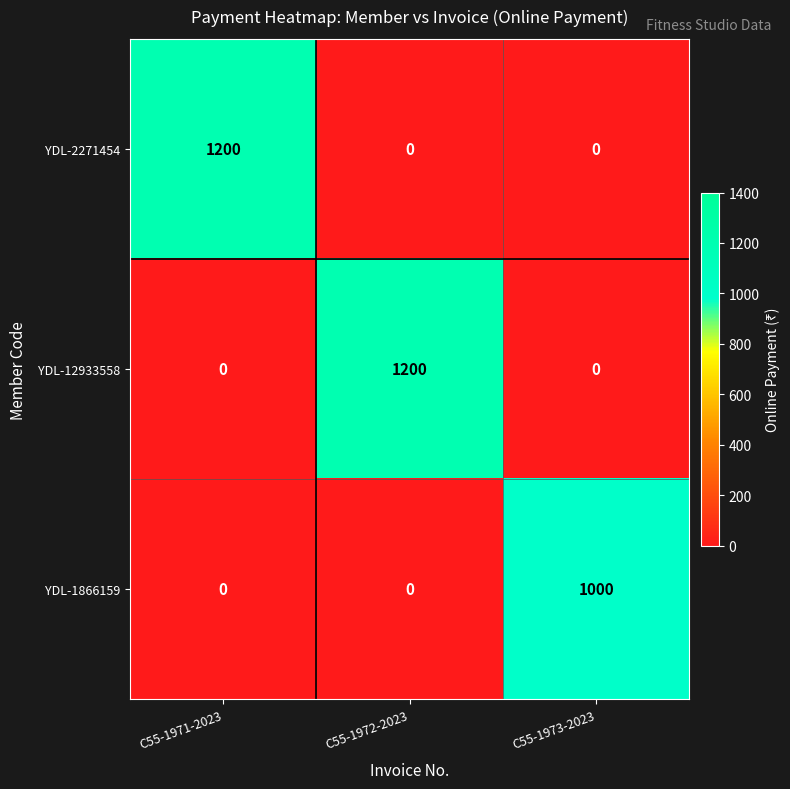

What value does the YDL-1866159 series have at C55-1973-2023?

1000